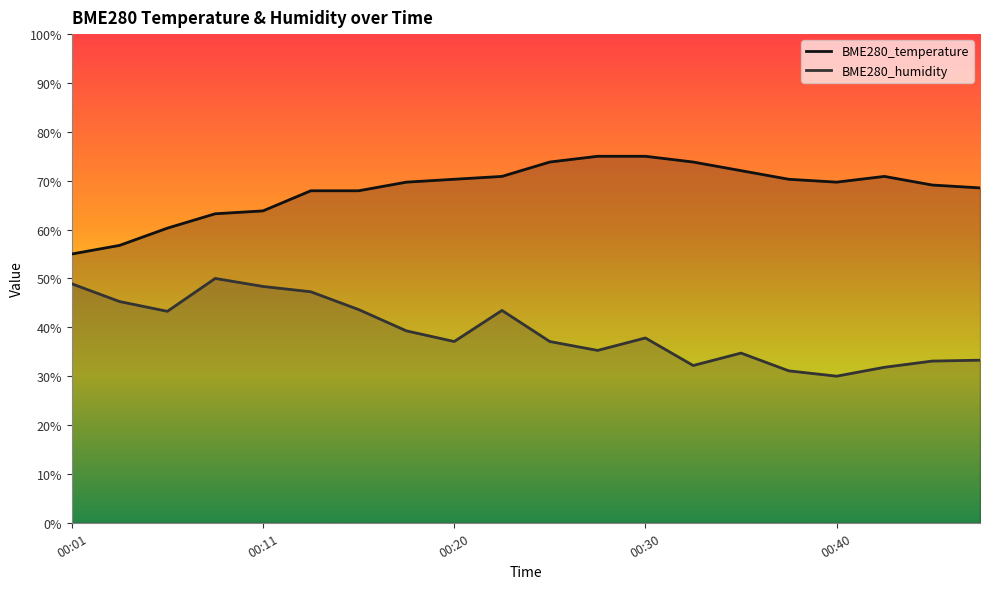

What is the value of the BME280_humidity point at the 17th from the left?

30.0